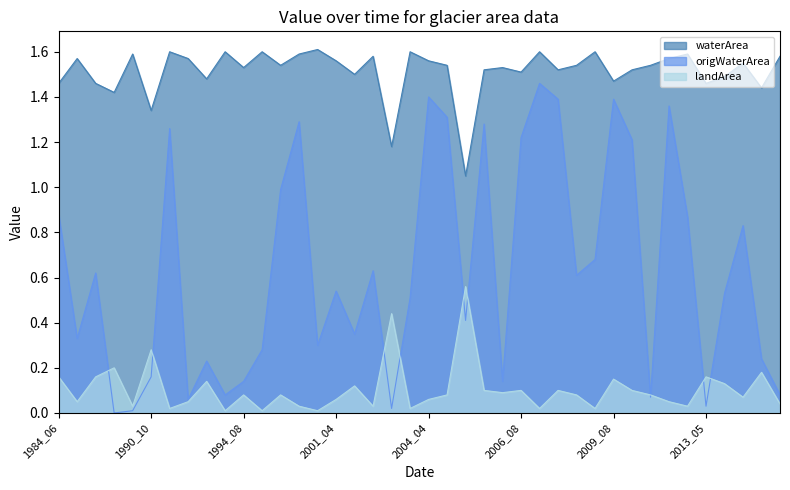

At which category does the chart reach its minimum across all series?

1989_10